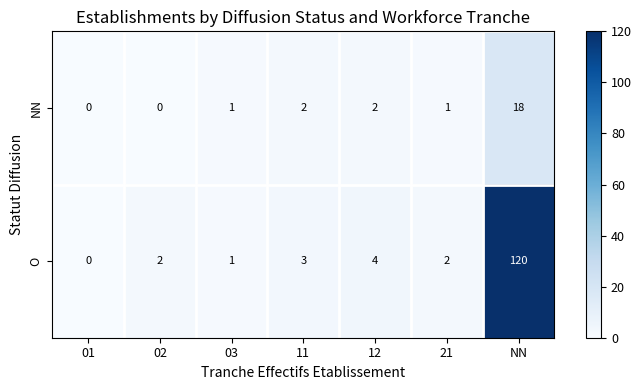

Reading left to right, what are all the values shown in this chart?

NN: 0	0	1	2	2	1	18
O: 0	2	1	3	4	2	120